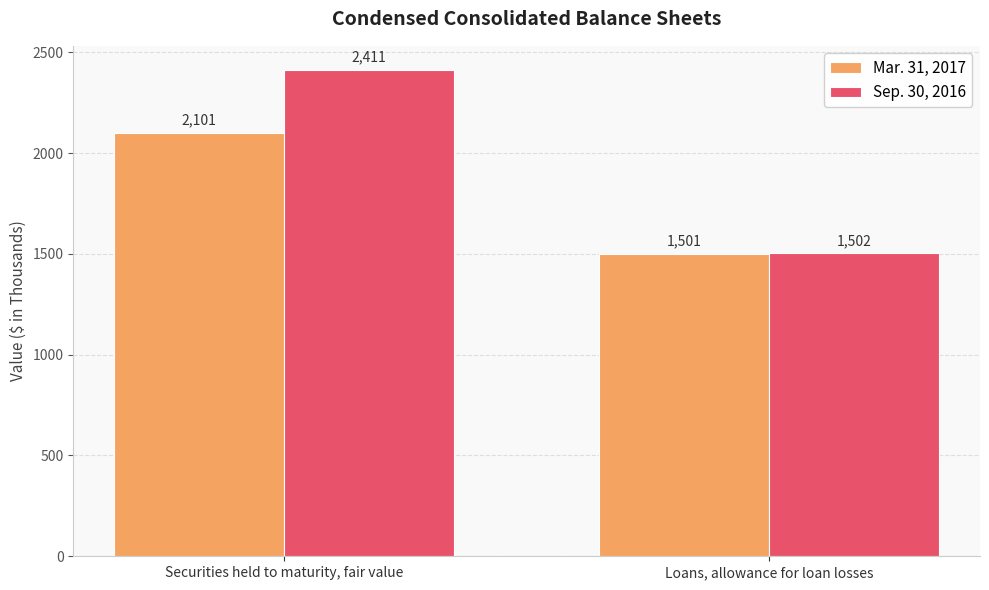

List the series in order of their overall mean, highest first.

Sep. 30, 2016, Mar. 31, 2017